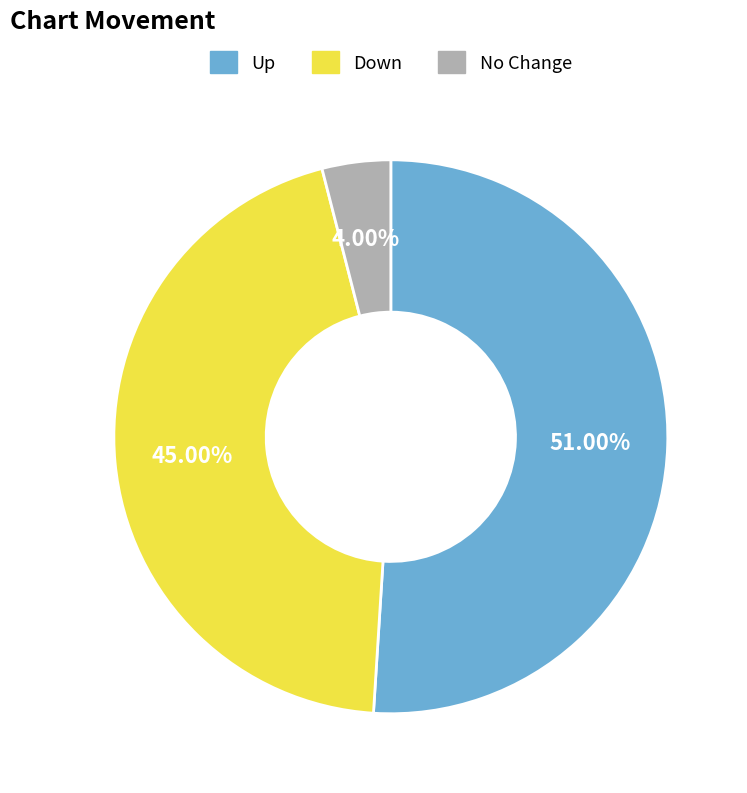

How many slices are in this pie chart?

3